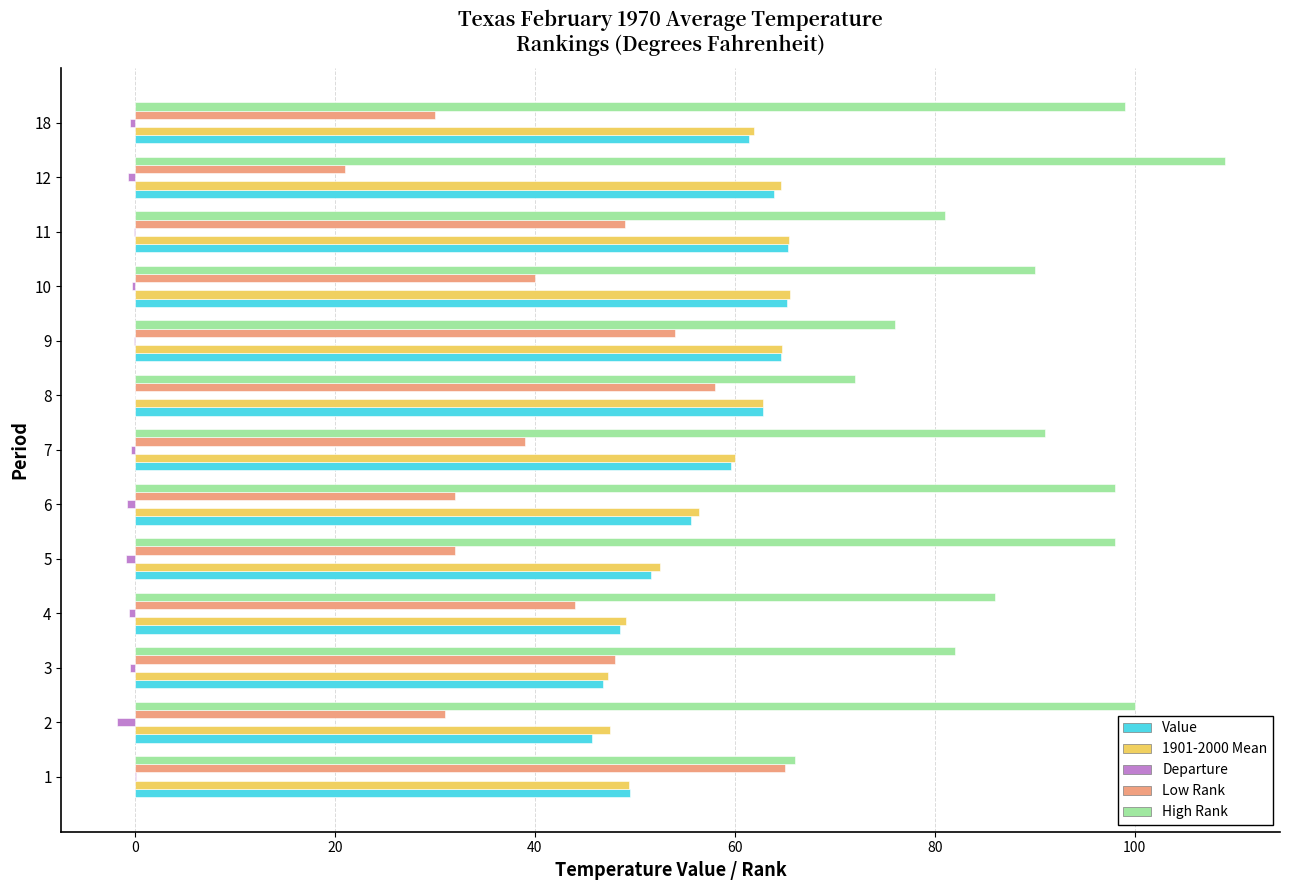

Which series has the largest total across all categories?

High Rank